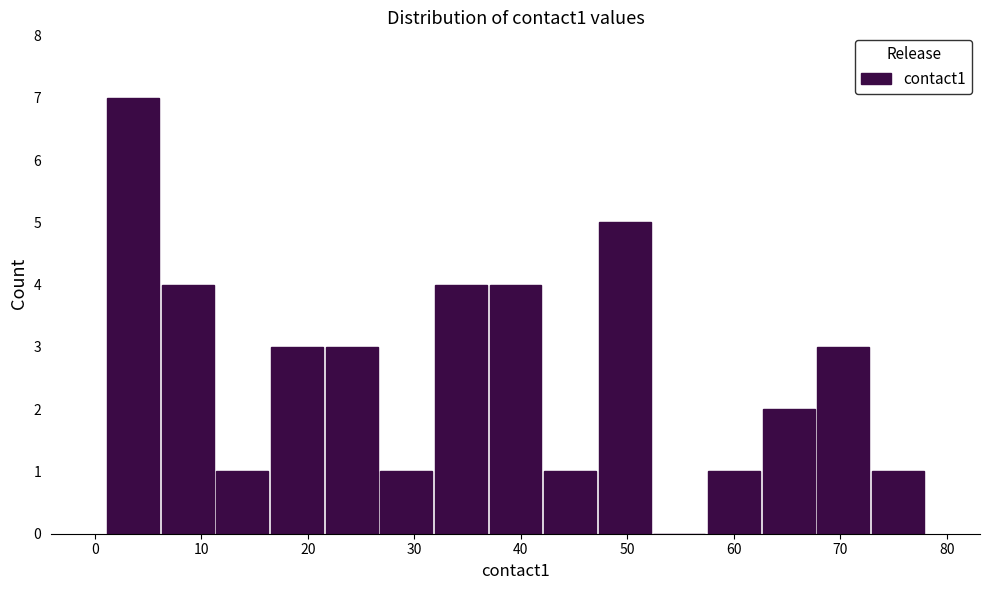

What is the height of the bar covering 22 to 27 on the x-axis? Neither the bar edges nor the heights are printed on the chart, so give them approximately, as read against the axes.

3